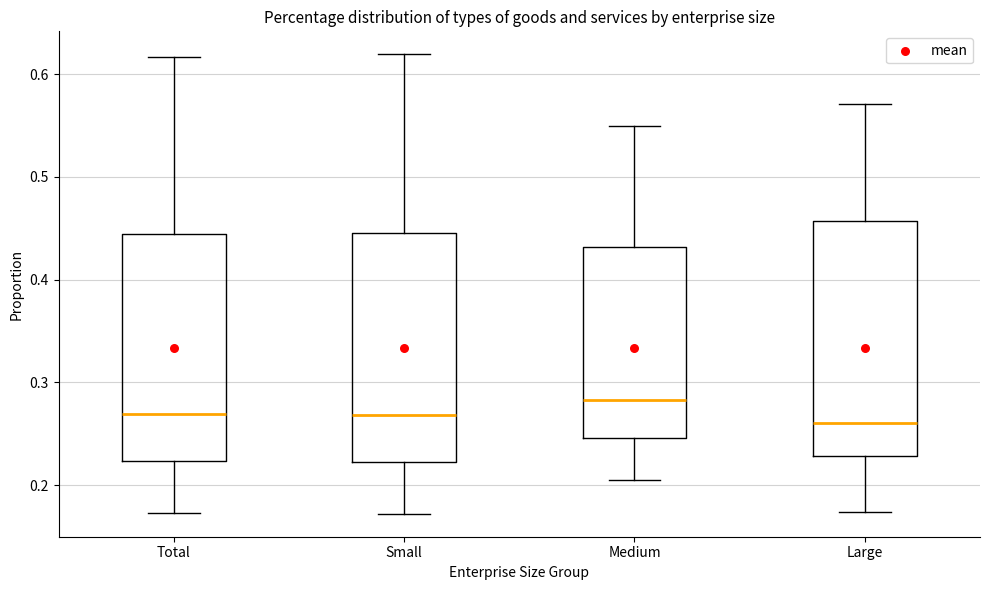

Where does the upper whisker of the box for Medium end on the y-axis? The values are not printed on the chart, so give them approximately, as read against the axis.

0.55